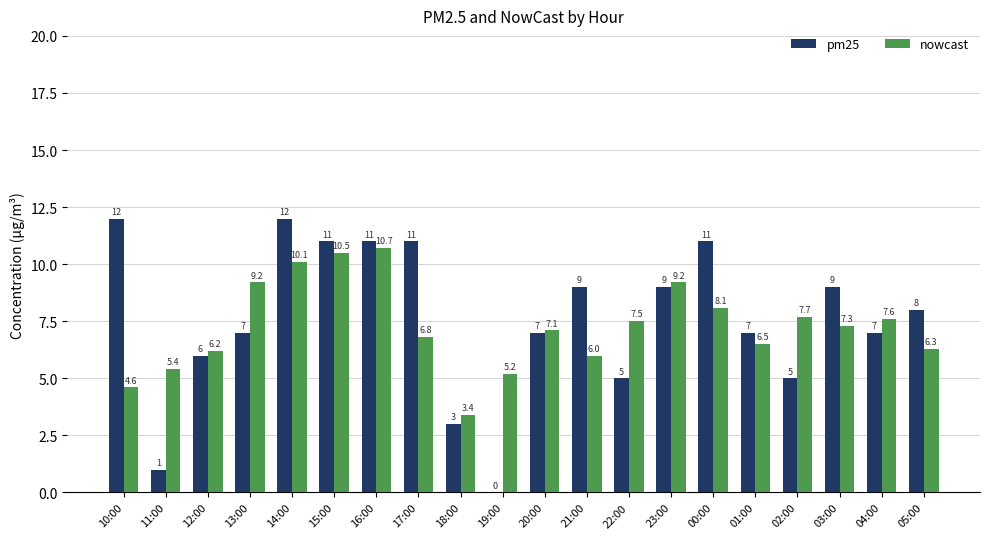

Does the chart contain stacked bars?

No